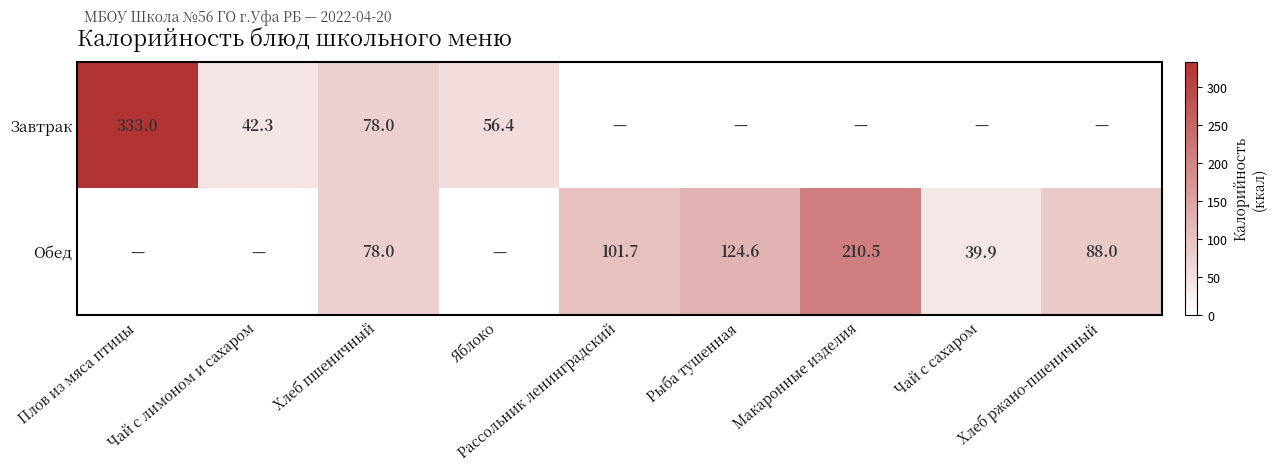

True or false: Обед has a value of 60.1 at Чай с сахаром.

False